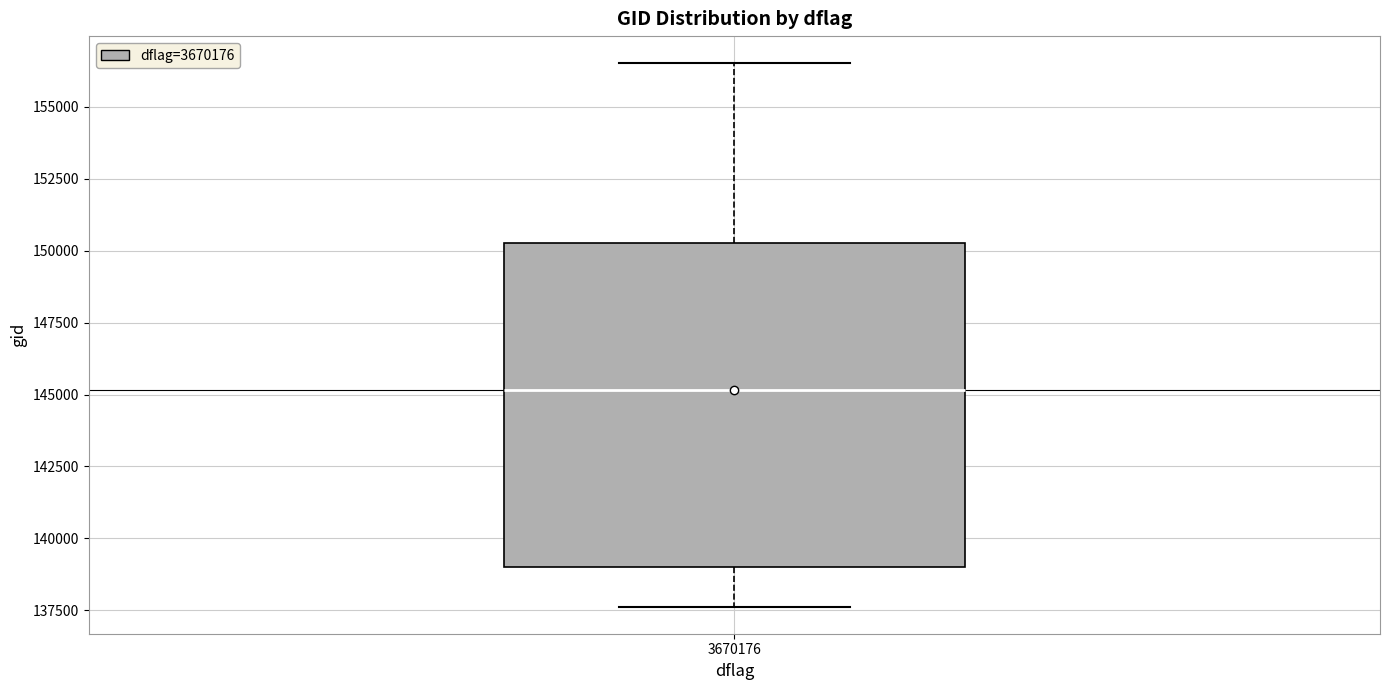

Transcribe this box plot: give where the median line is, the range the box spans, and where the two whiskers end, as read against the y-axis. The values are not printed on the chart, so give them approximately, as read against the axis.

median 145000, box 139000 to 150500, whiskers 137500 to 156500